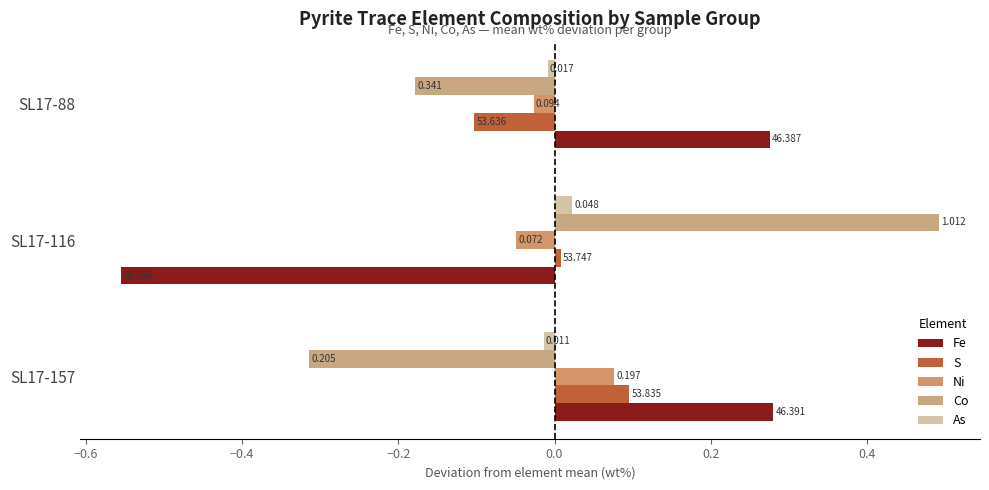

Count the number of categories in the chart.

3